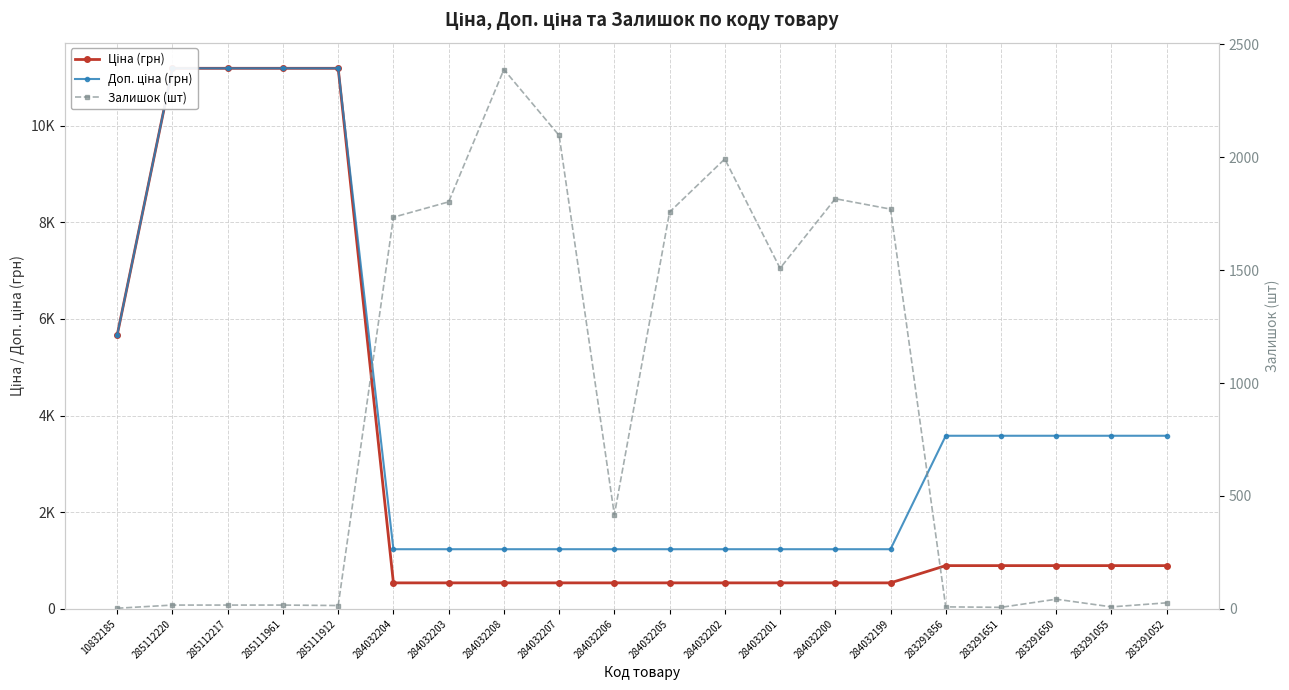

True or false: Ціна (грн) and Доп. ціна (грн) cross at least once.

False